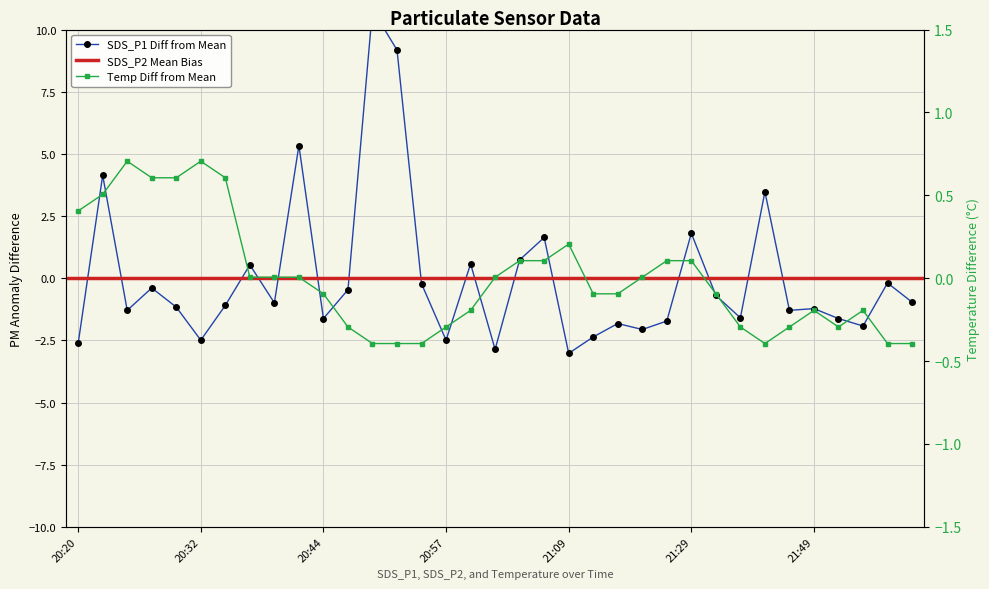

Where is the first local maximum for SDS_P1?

20:22